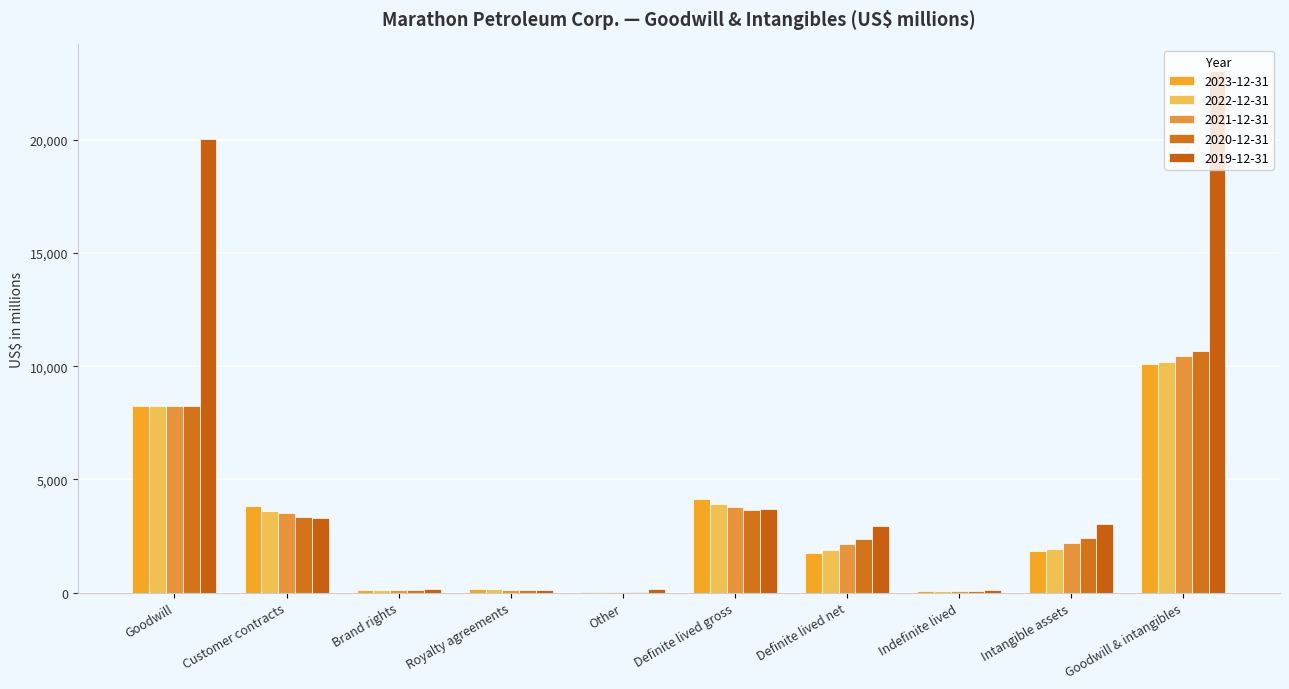

Which series has the widest spread of values?

2019-12-31